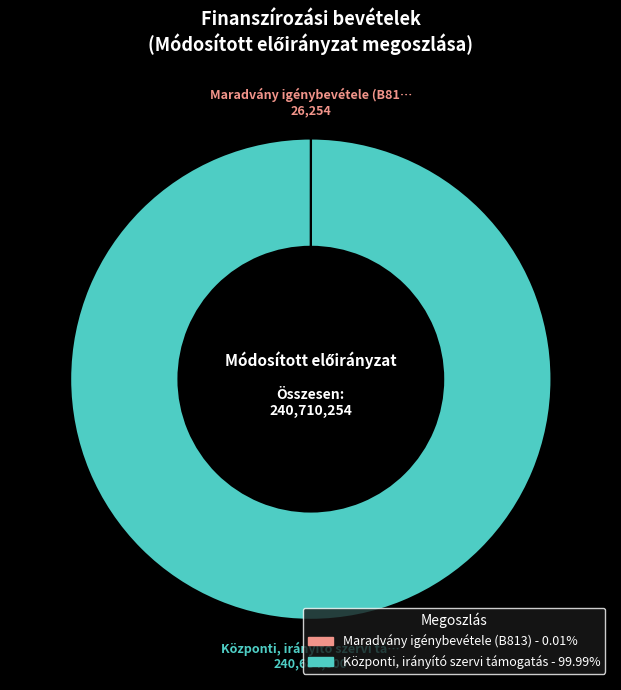

Does any single category account for the majority?

Yes